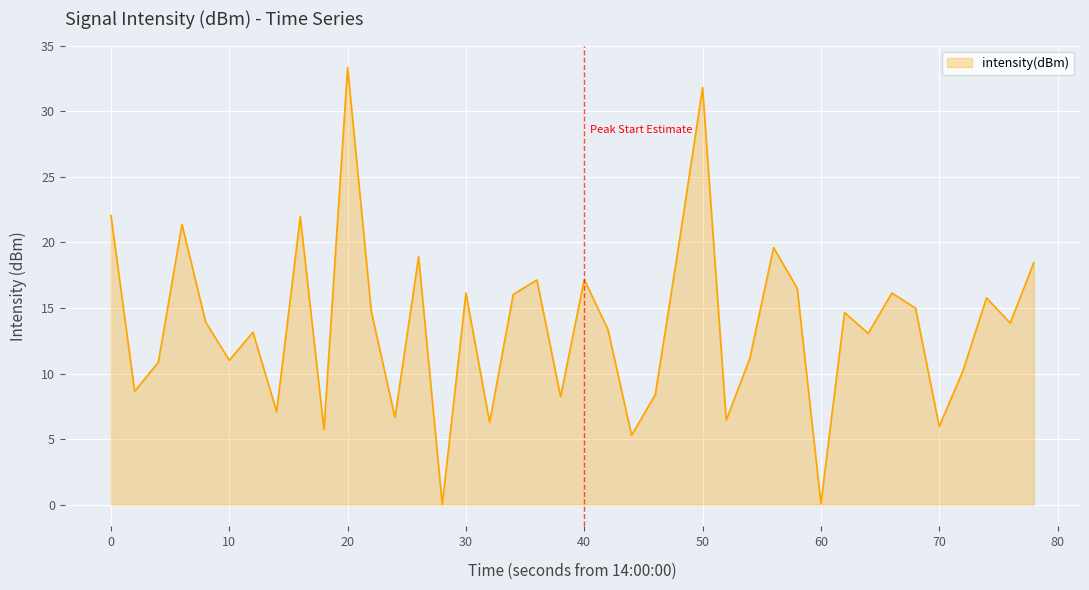

What is the maximum value shown in the chart?

33.4